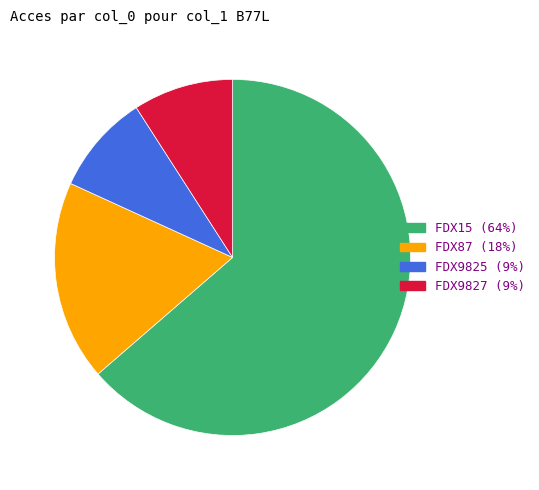

What is the ratio of the value at FDX9827 to the value at FDX9825?

1.0